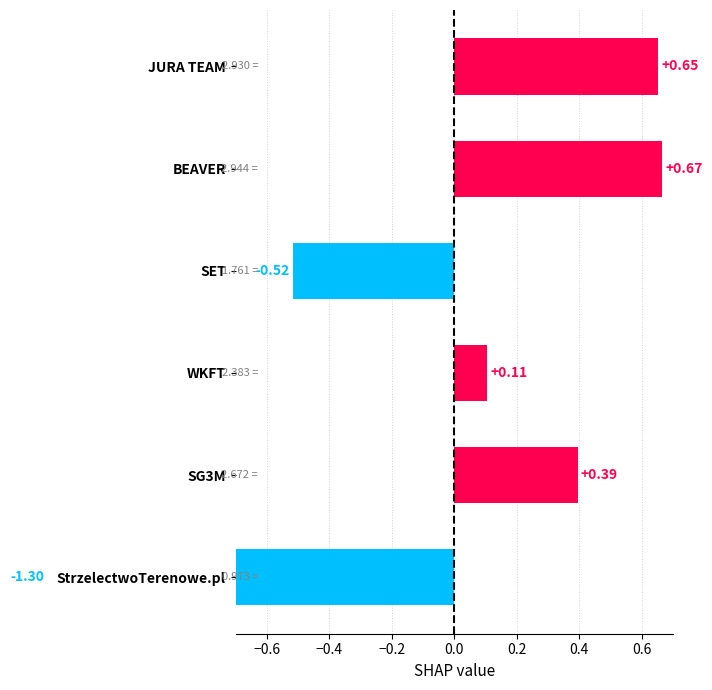

What is the approximate value at WKFT?

0.1